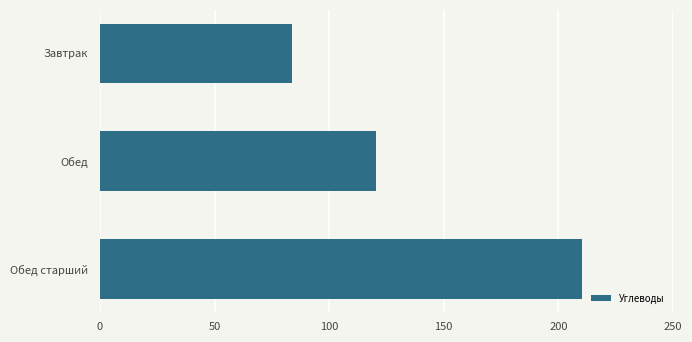

Rank the categories by value from lowest to highest.

Завтрак, Обед, Обед старший